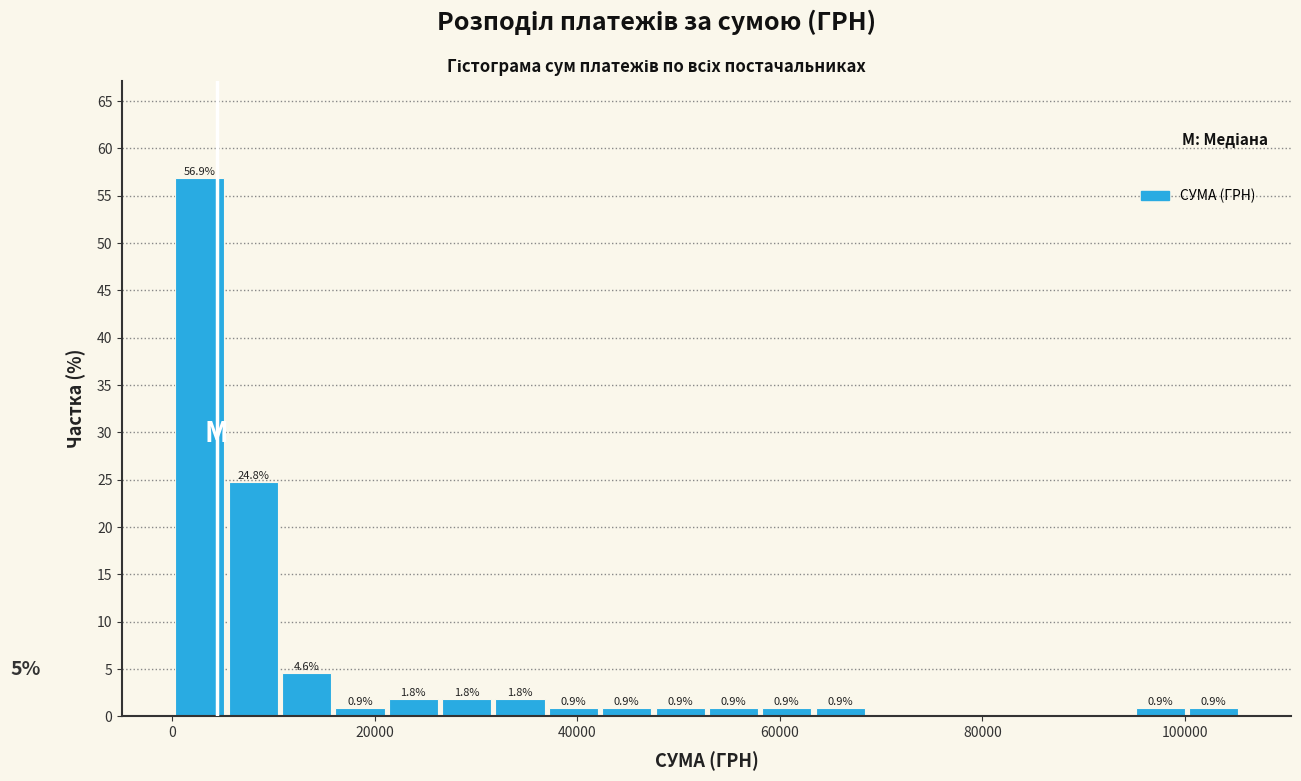

Read against the x-axis, roughly where is the centre of the tallest bar?

2000